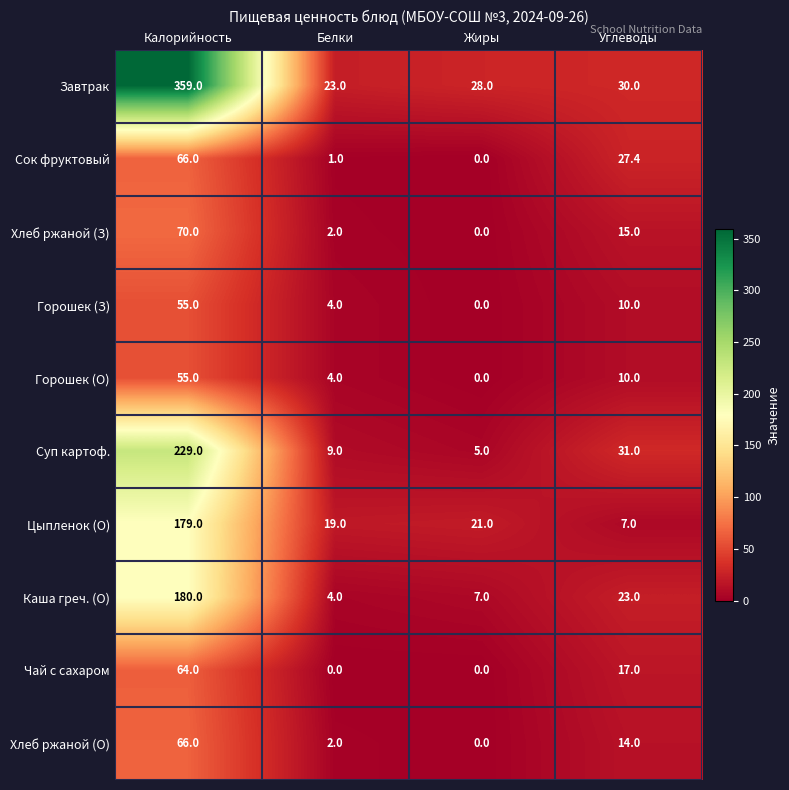

Which category has the highest value across all series?

Калорийность